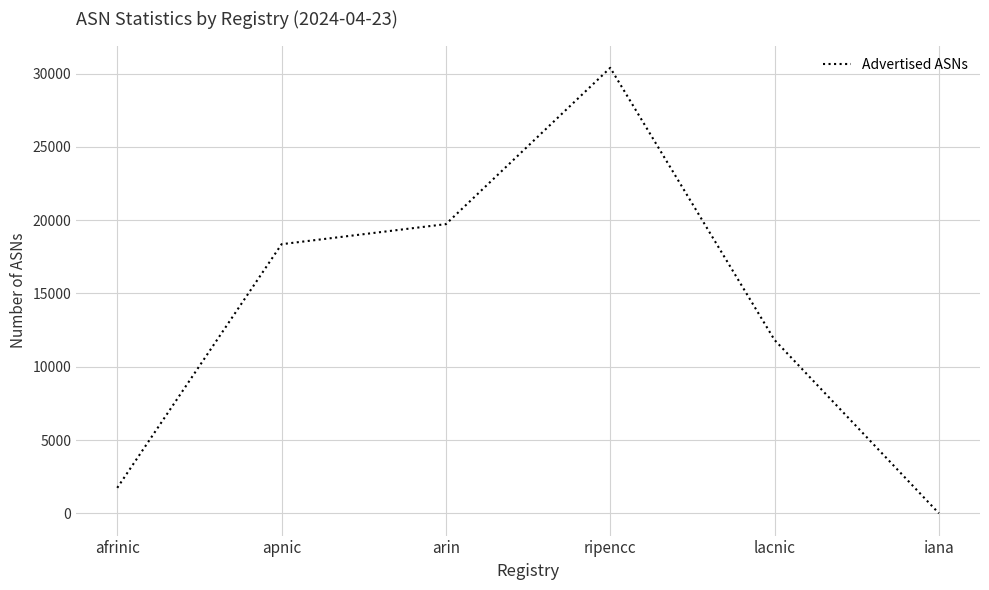

Rank the categories by value from highest to lowest.

ripencc, arin, apnic, lacnic, afrinic, iana